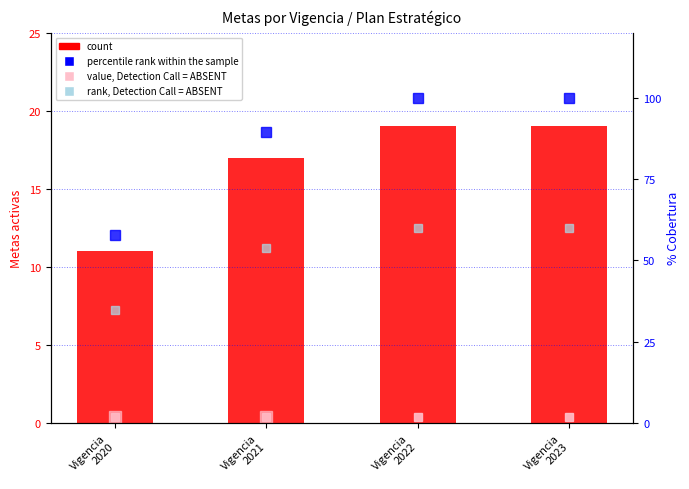

Does the chart contain stacked bars?

No